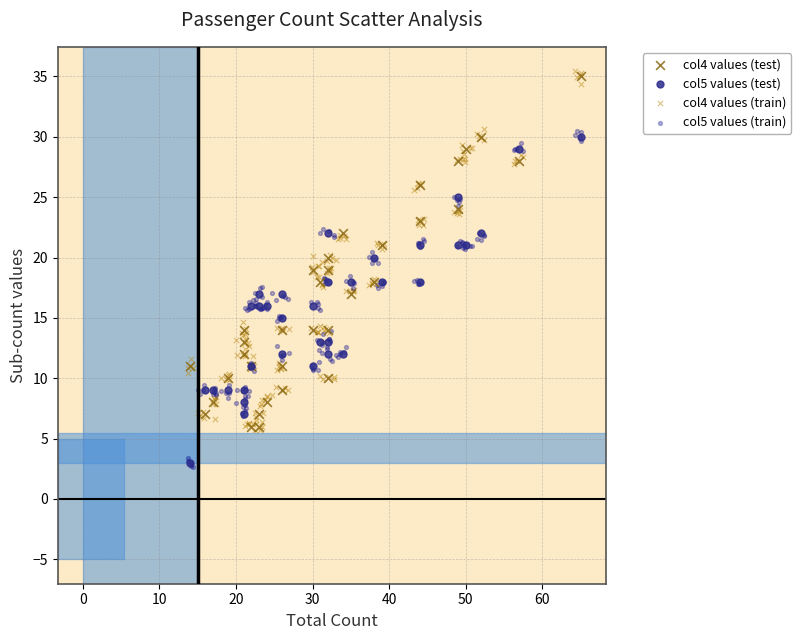

Which series has the largest Y range (max minus min)?

col4 values (train)